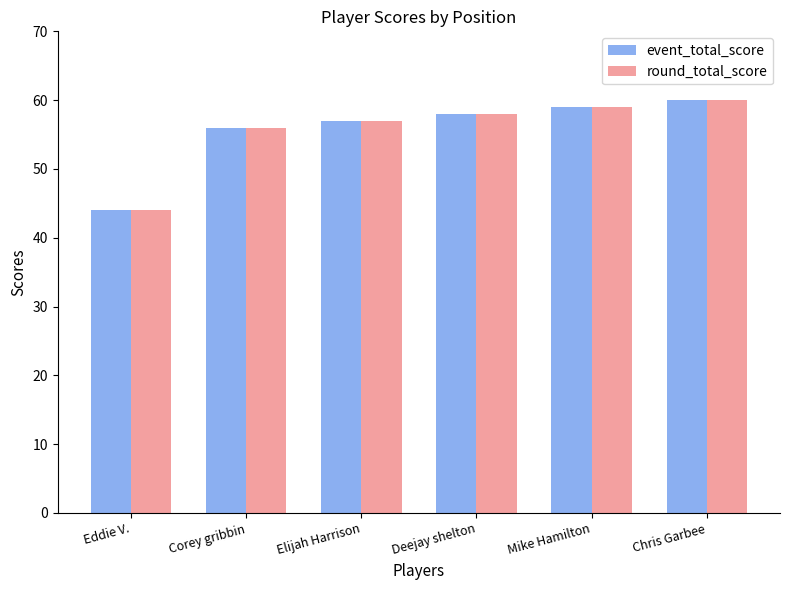

At which category does the chart reach its minimum across all series?

Eddie V.